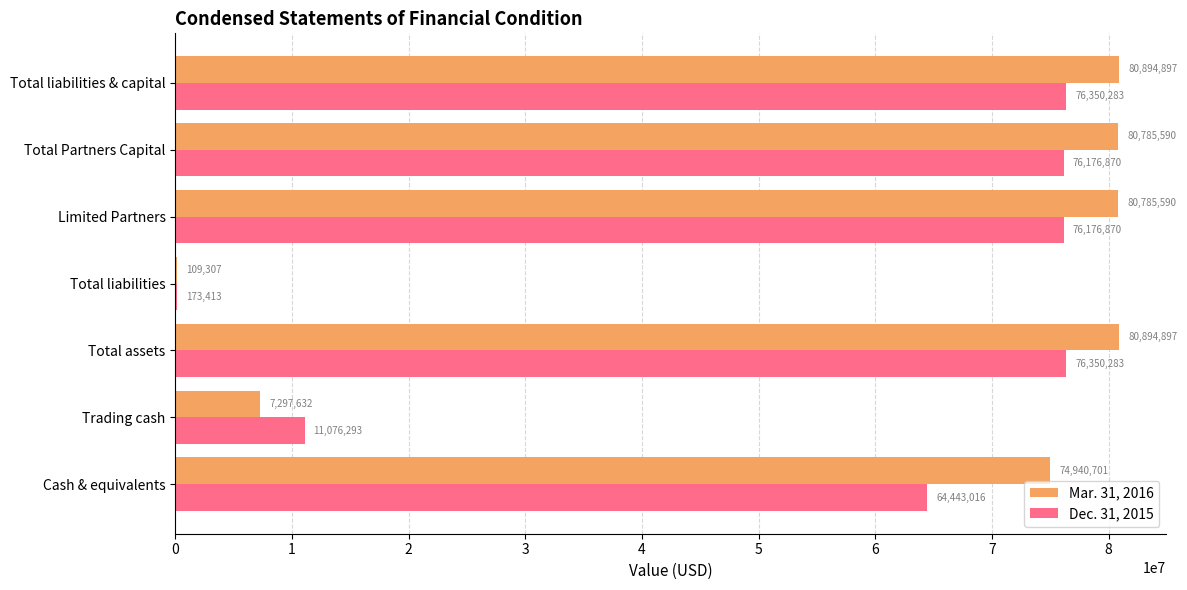

What is the sum of the Mar. 31, 2016 values at Total assets and Limited Partners?

161680487